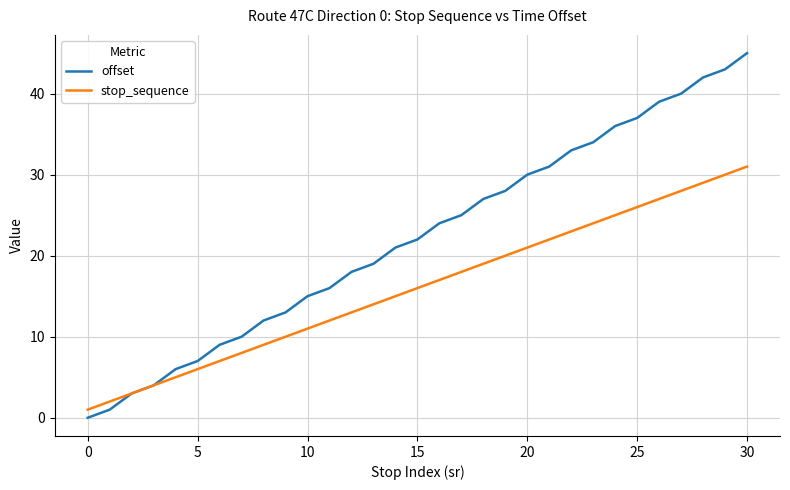

List the series in order of their peak value, highest first.

offset, stop_sequence